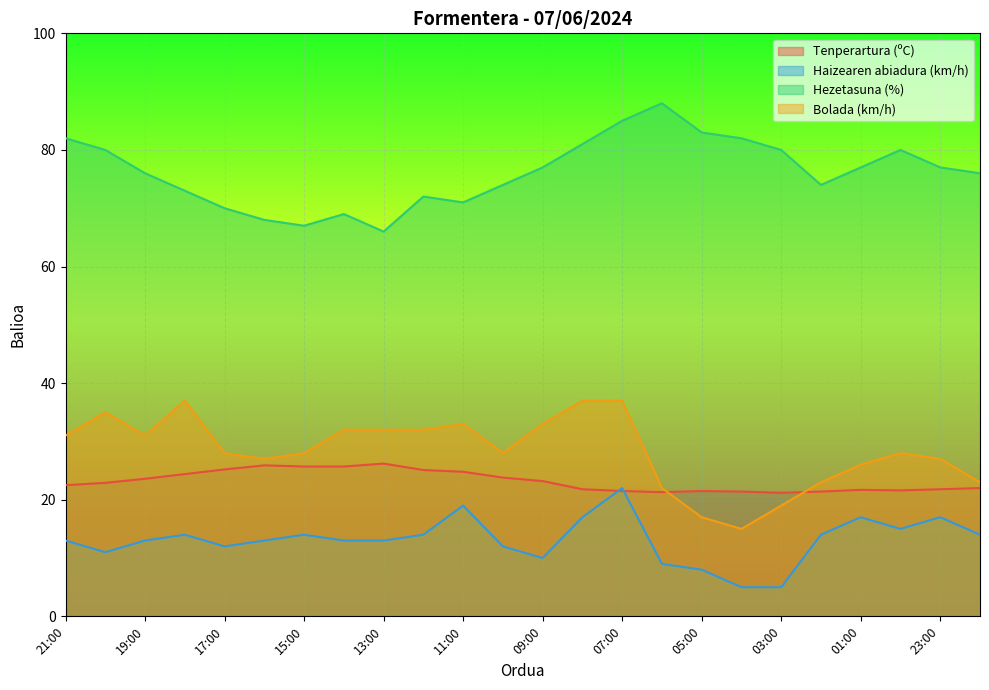

What is the lowest value of the Haizearen abiadura (km/h) series?

5.0